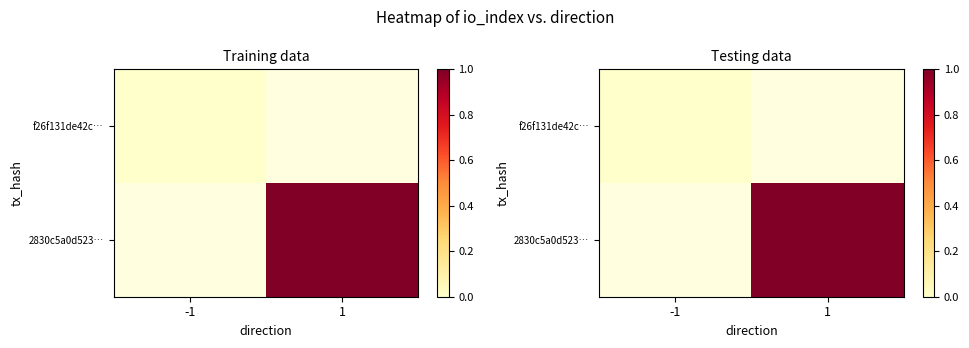

Rank the series by their maximum value, from lowest to highest.

f26f131de42c…, 2830c5a0d523…